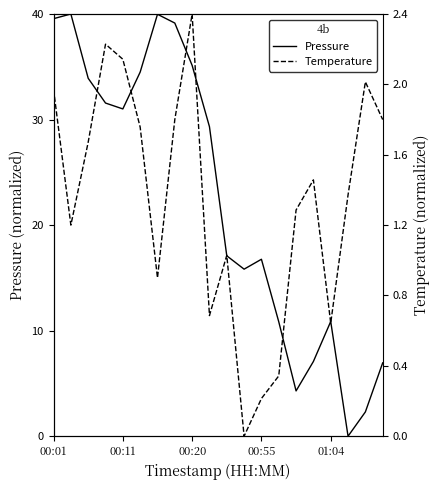

In Temperature, how many points are lower than both neighbors (excluding endpoints)?

5